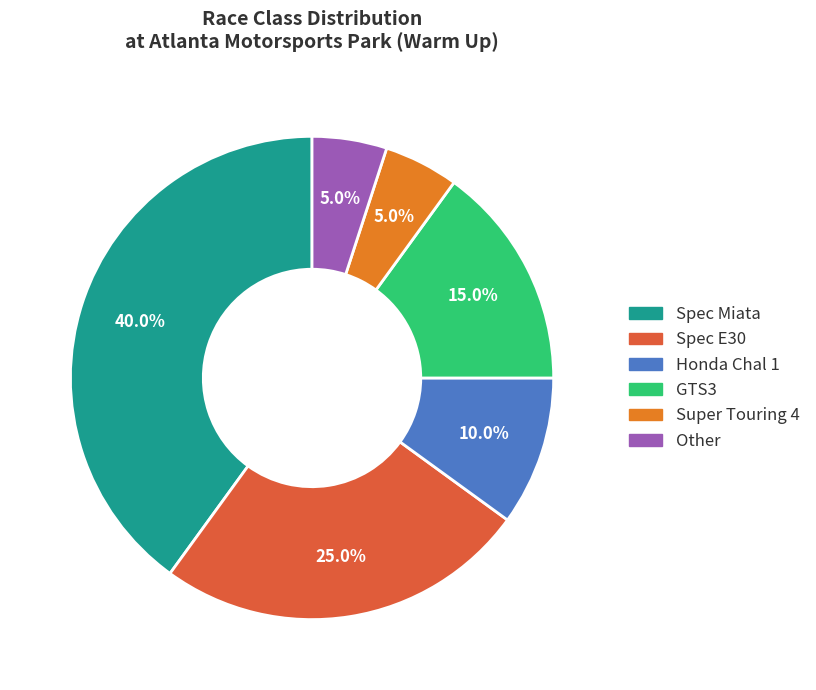

To the nearest percent, what portion does GTS3 represent?

15%